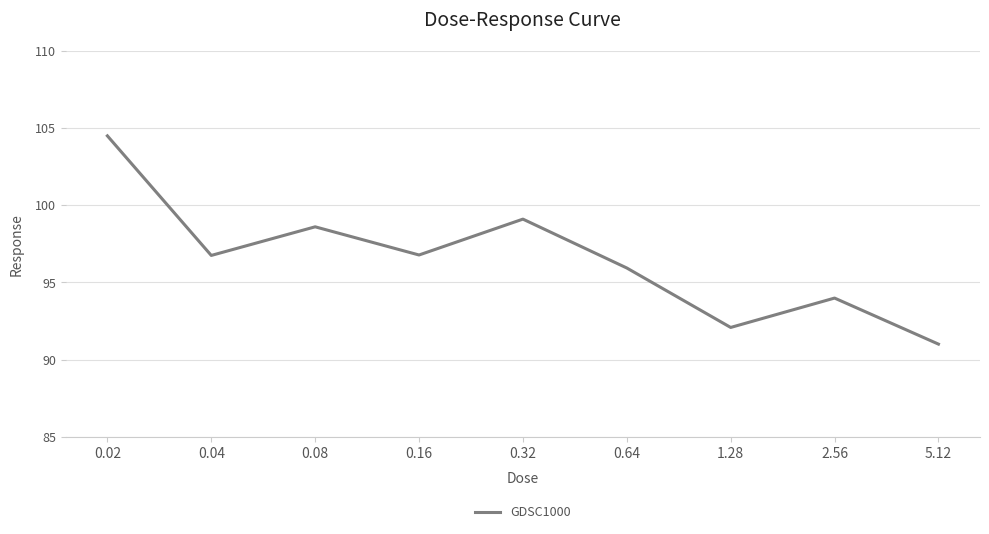

At which category does the chart reach its minimum across all series?

5.12